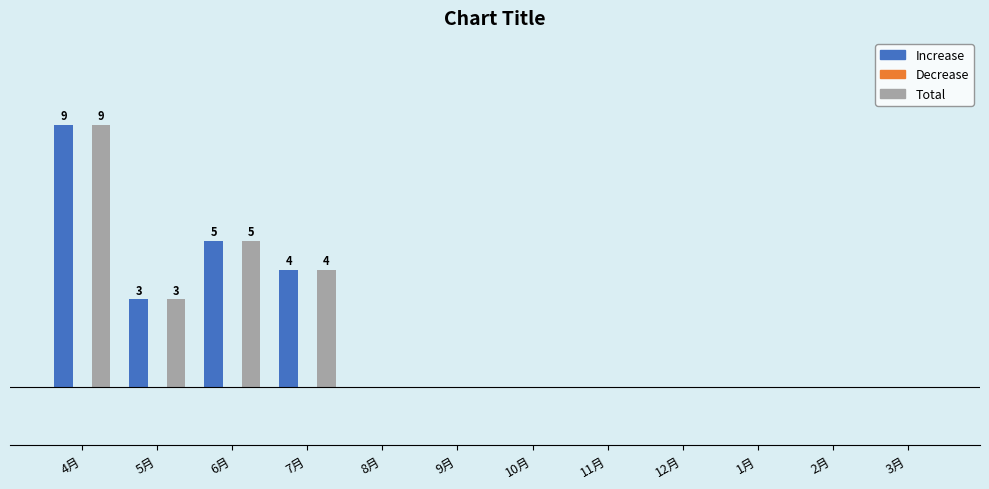

What is the label of the 11th bar from the right?

5月